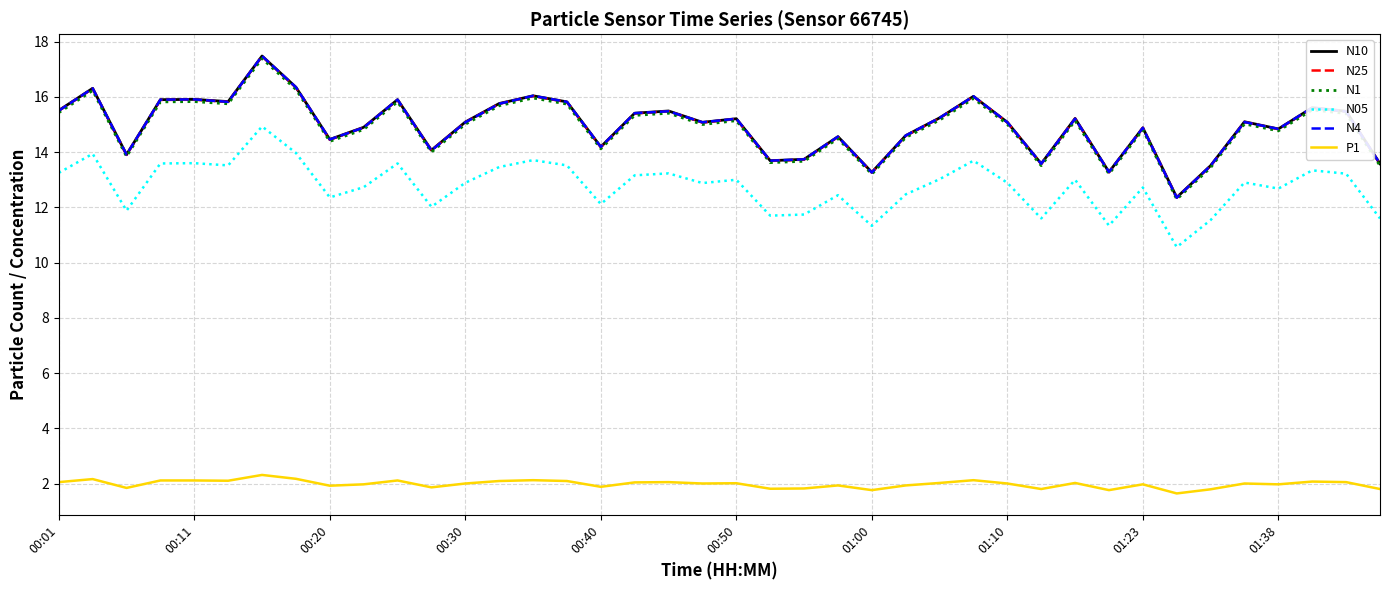

What is the difference between the maximum and minimum values in the N4 series?

5.1